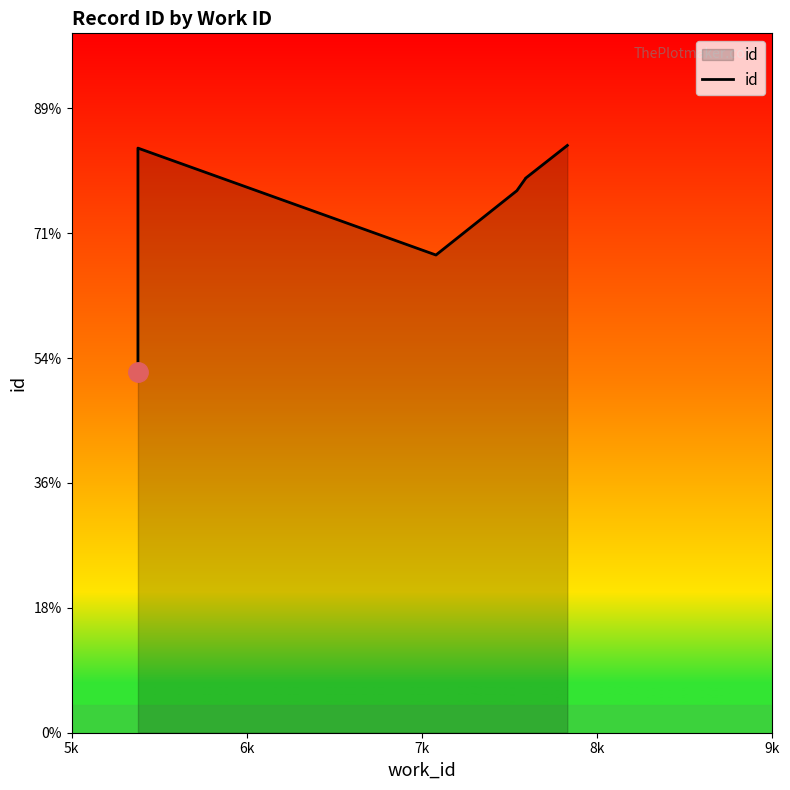

At which category does the data reach its first local valley?

7k